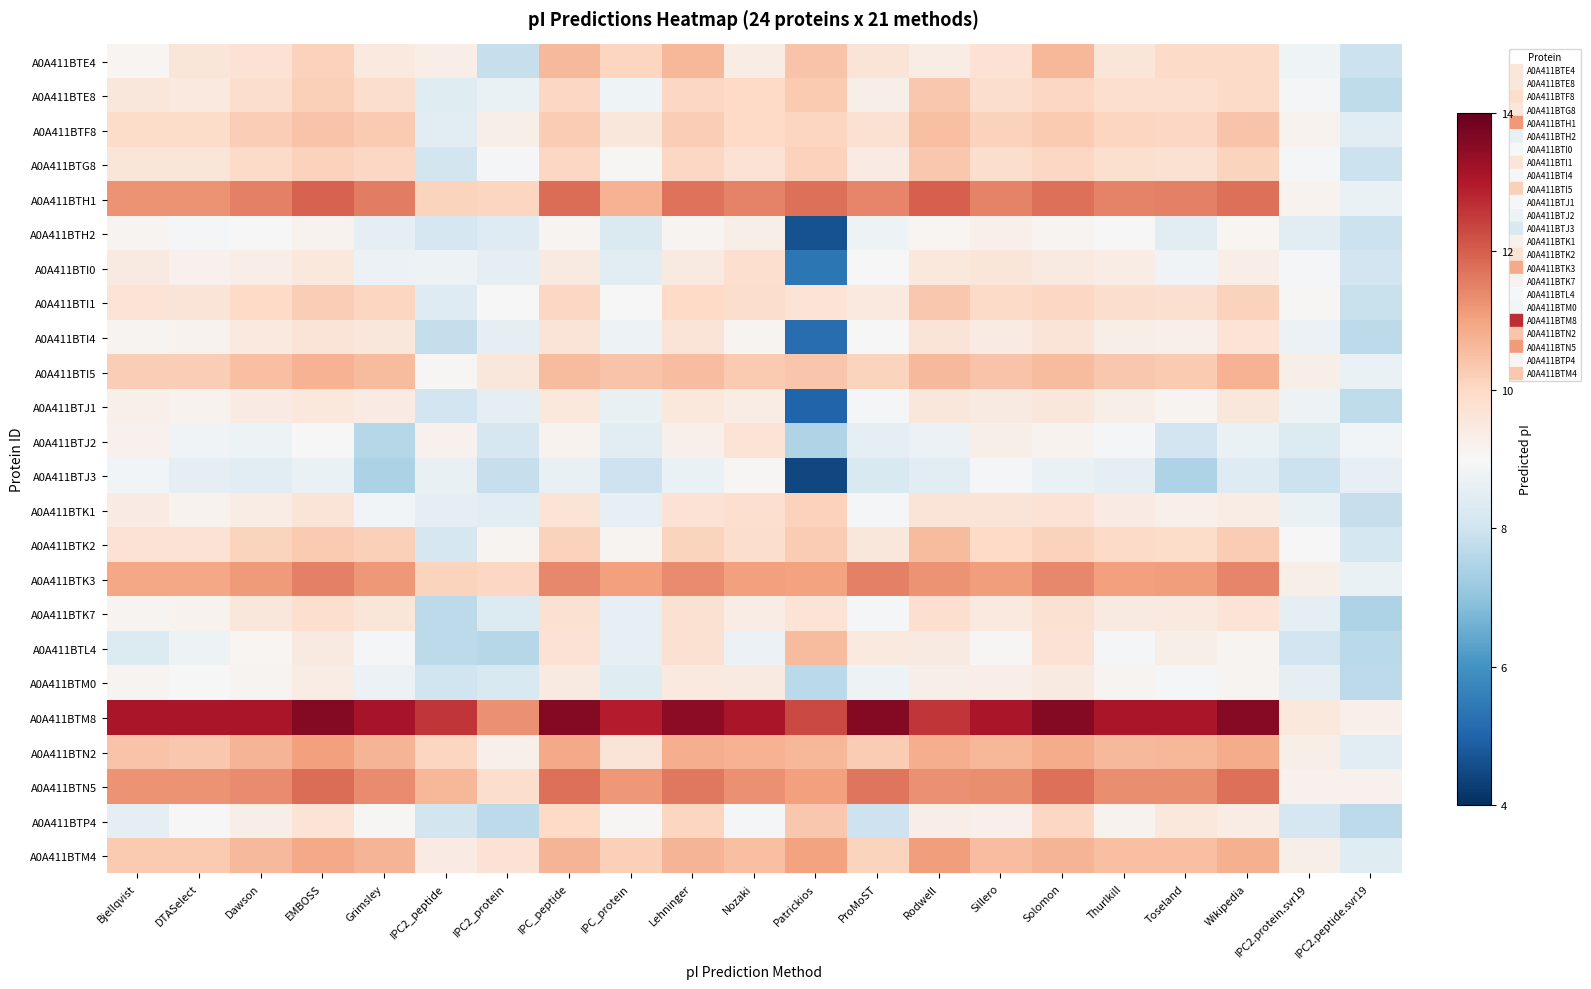

What is the total value across all series at DTASelect?

234.4